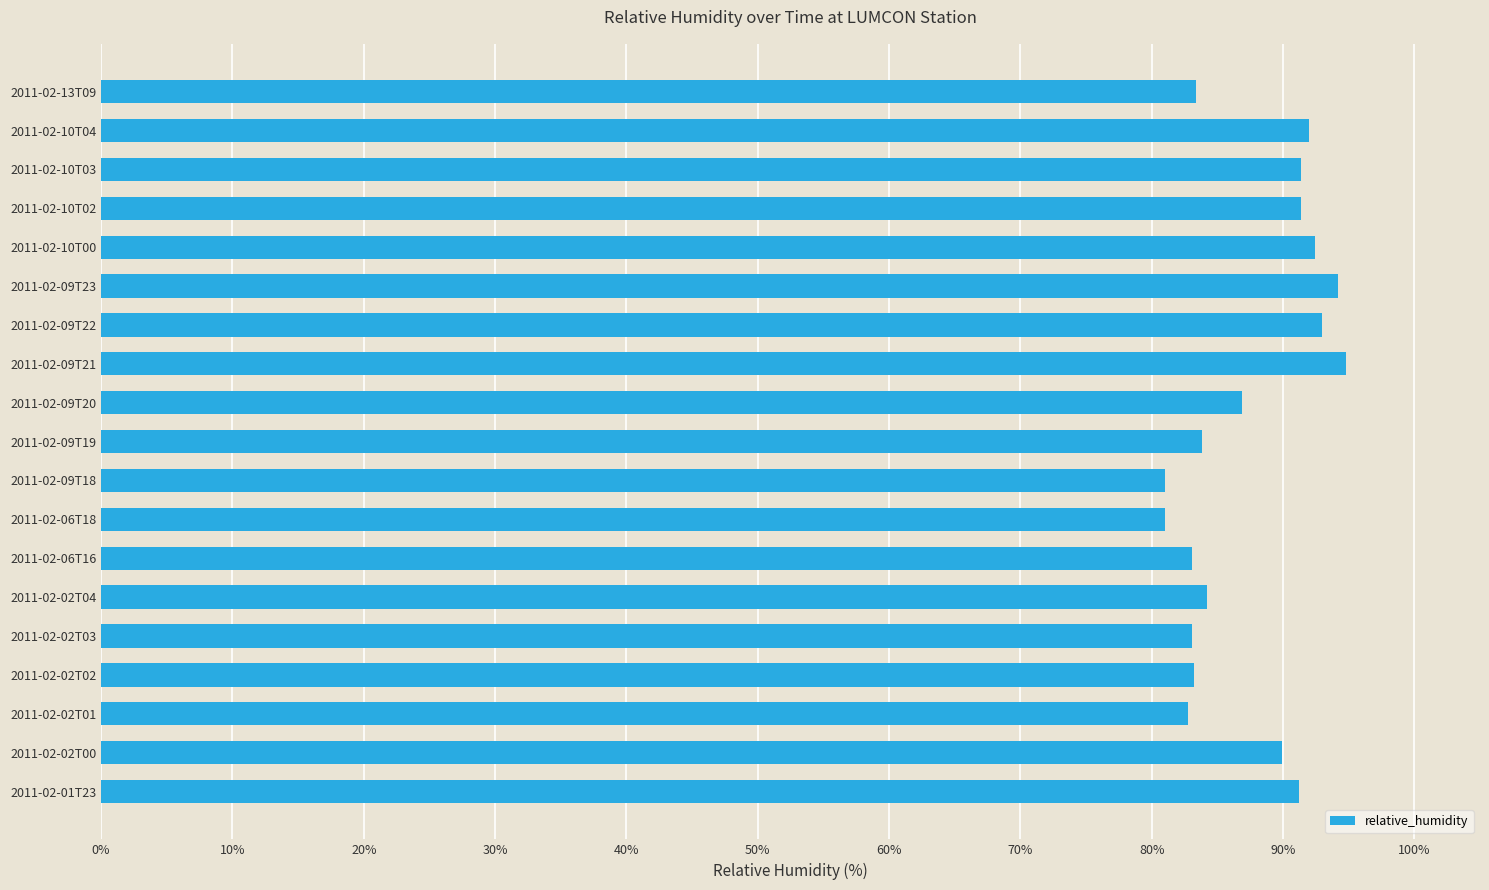

What is the minimum value shown in the chart?

81.0